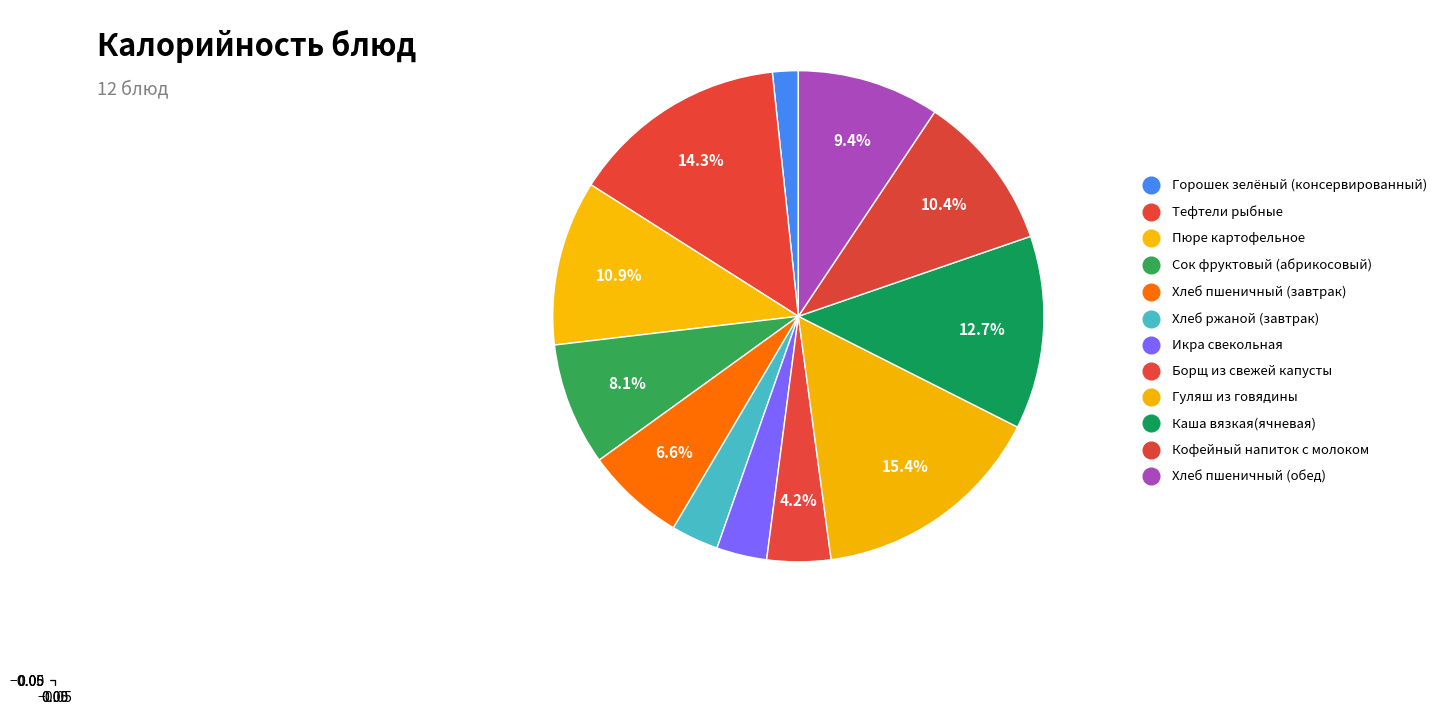

How many segments does this pie chart have?

12